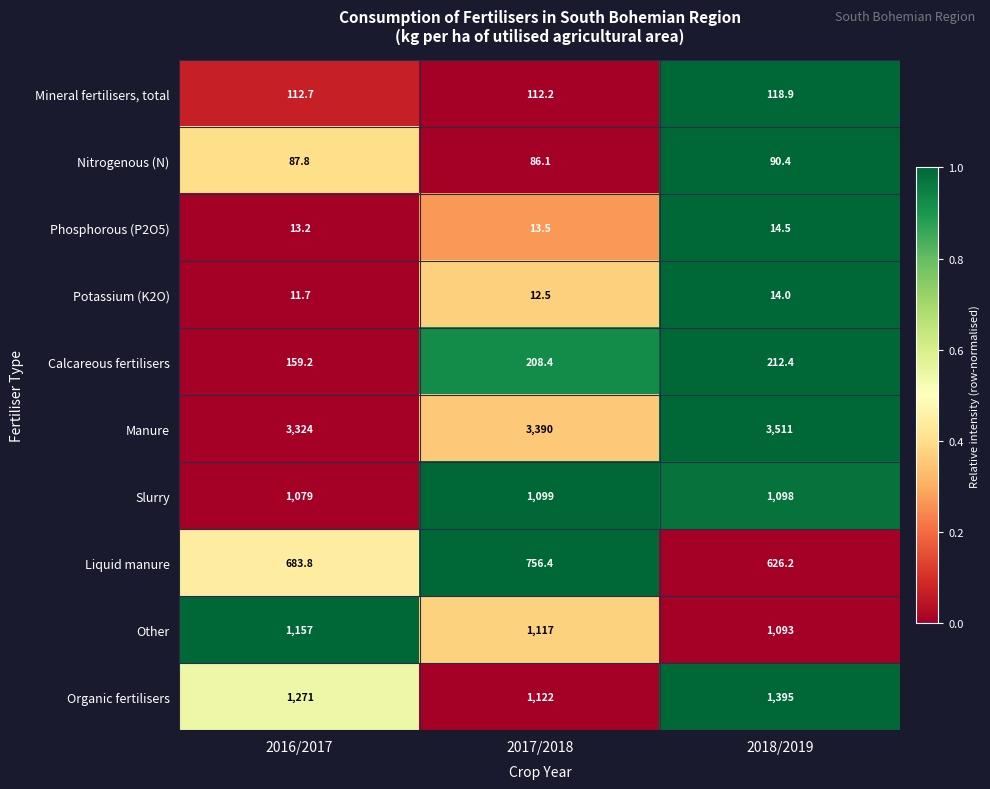

Read the Phosphorous (P2O5) value at 2017/2018.

13.5